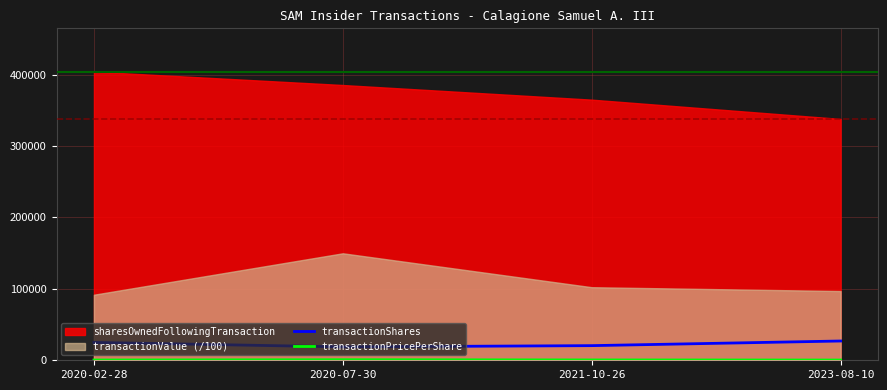

At how many categories does at least one series exceed 2125?

4